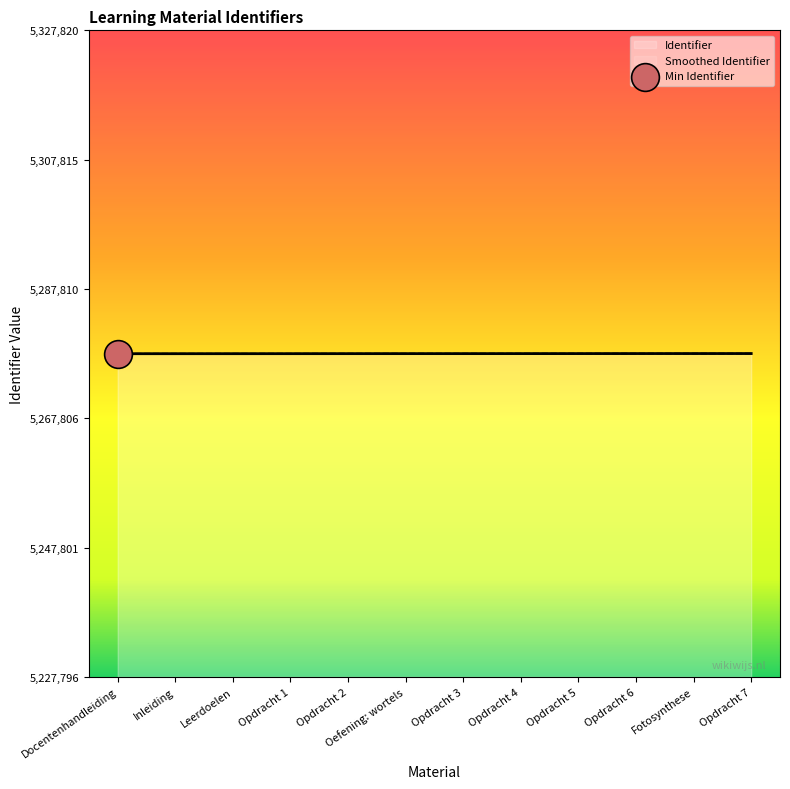

What is the change in value from Docentenhandleiding to Opdracht 7?

+24